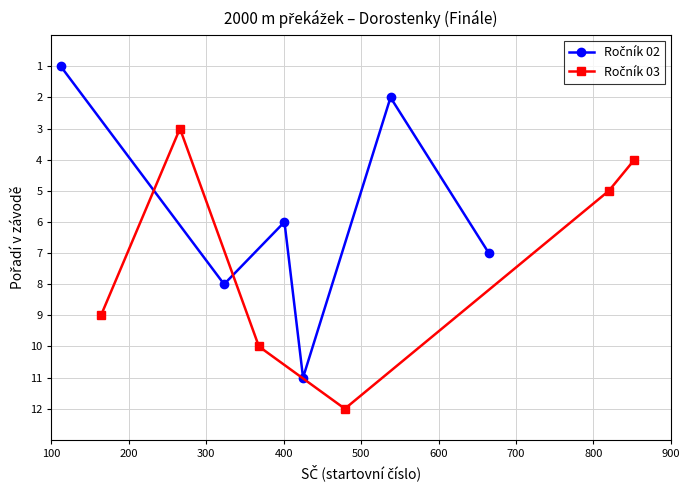

What is the sum of the Ročník 03 values at 600 and 500?

9